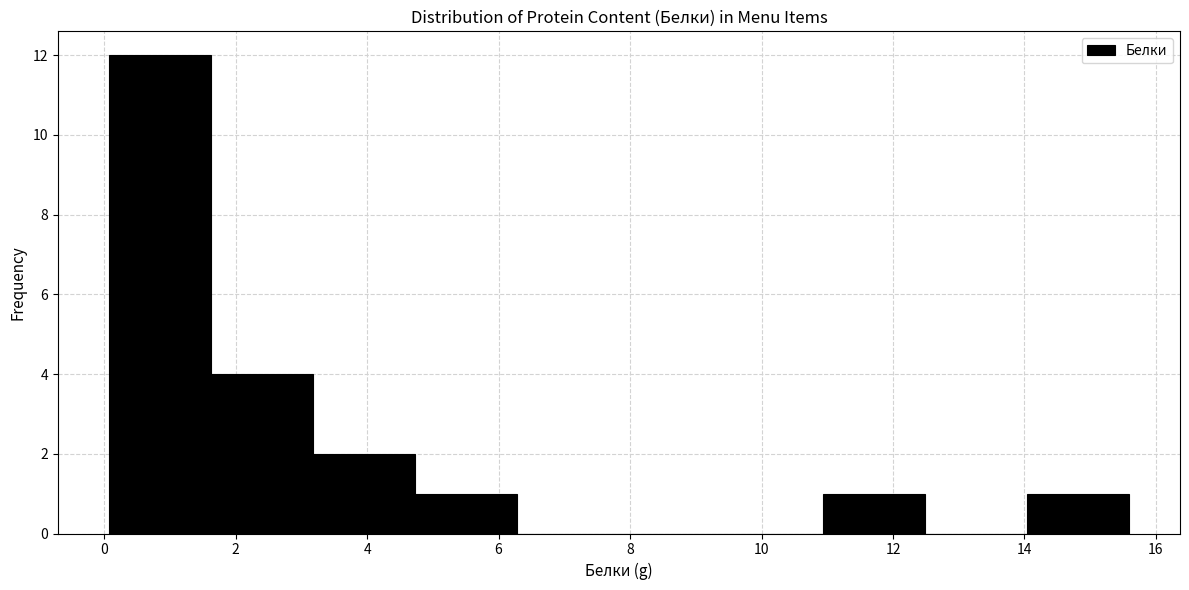

Over which range of the x-axis is the bar tallest?

0.0 to 1.6